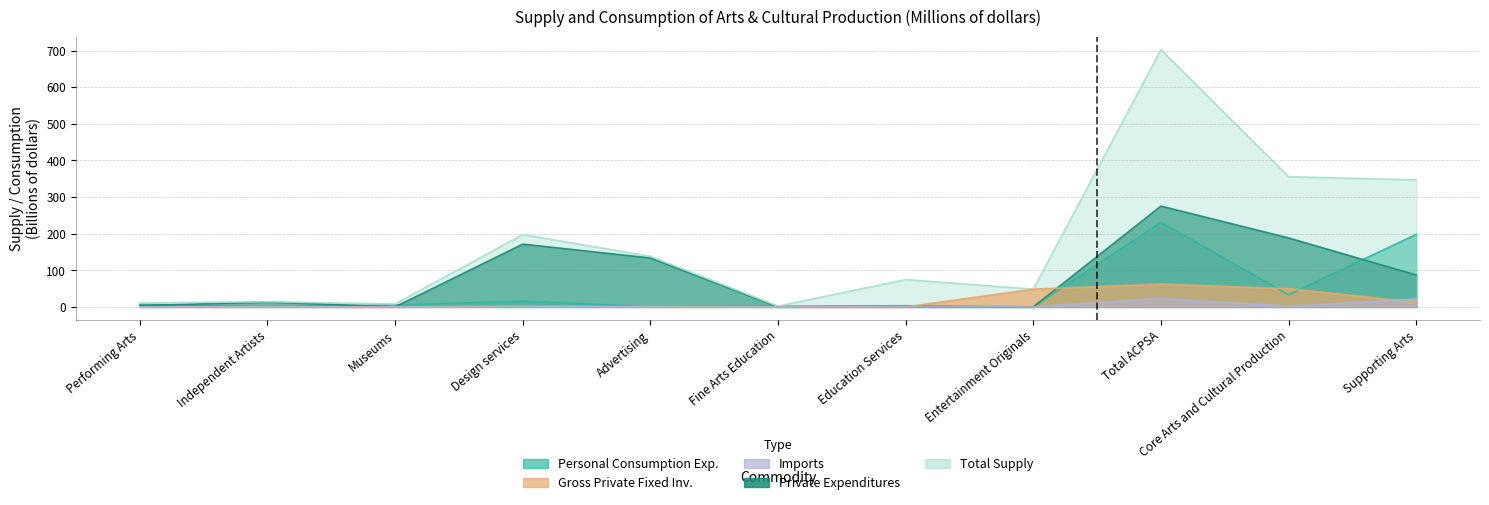

At which label is Imports closest to 11?

Core Arts and Cultural Production